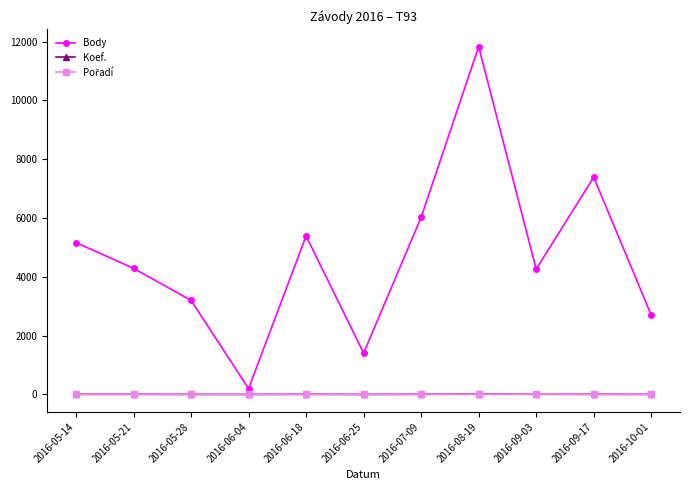

What is the approximate value of Body at 2016-05-21?

4290